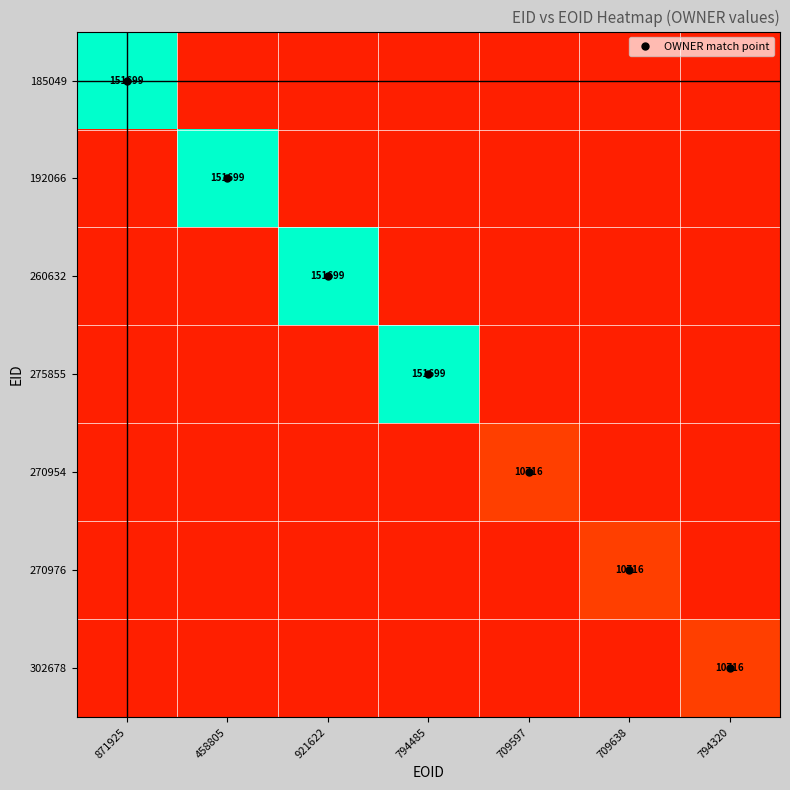

List the series in order of their peak value, lowest first.

270954, 270976, 302678, 185049, 192066, 260632, 275855